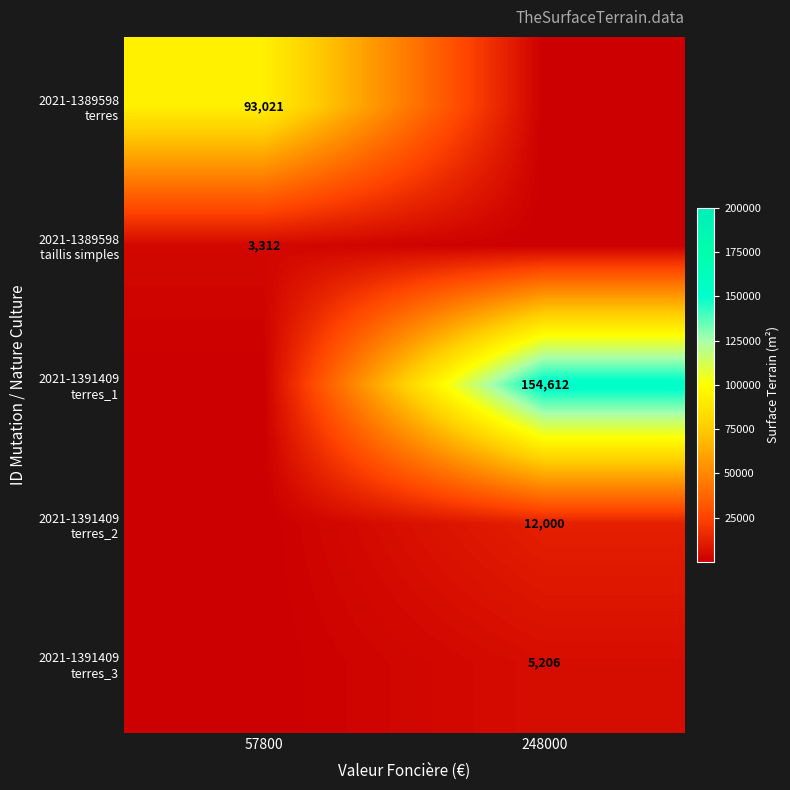

At which label does 2021-1389598 terres reach its minimum?

248000